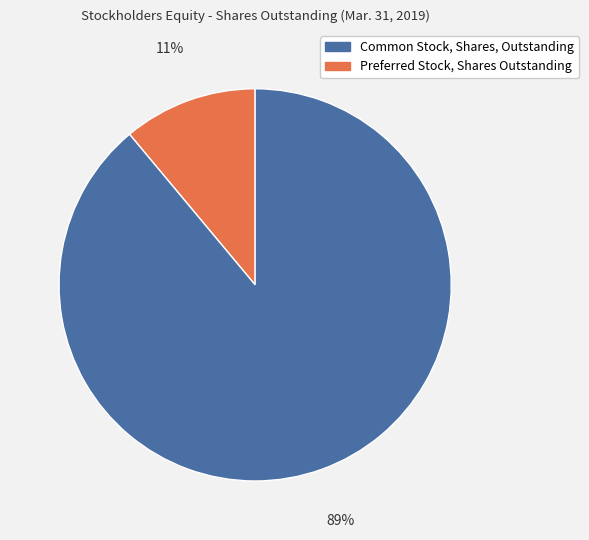

Does any single category account for the majority?

Yes